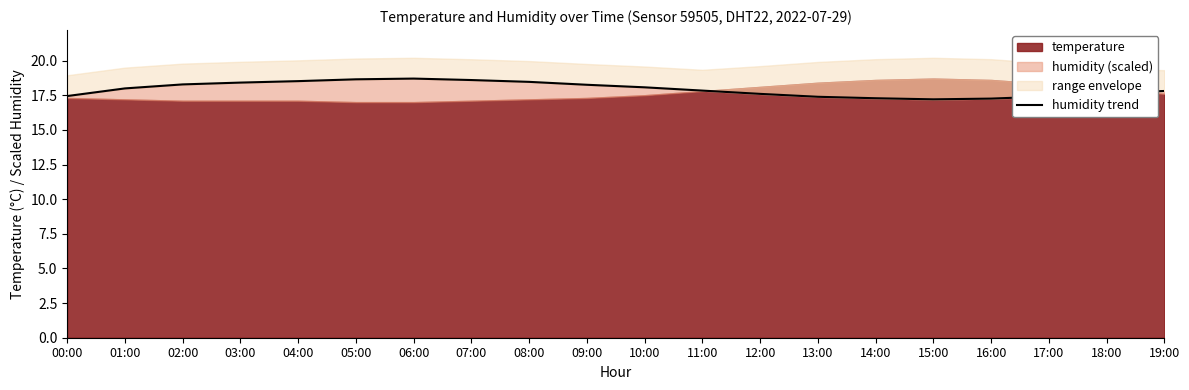

Reading left to right, list all the values displayed in this chart.

17.4	18.0	18.3	18.4	18.5	18.6	18.7	18.6	18.5	18.3	18.1	17.8	17.6	17.4	17.3	17.2	17.3	17.4	17.6	17.8